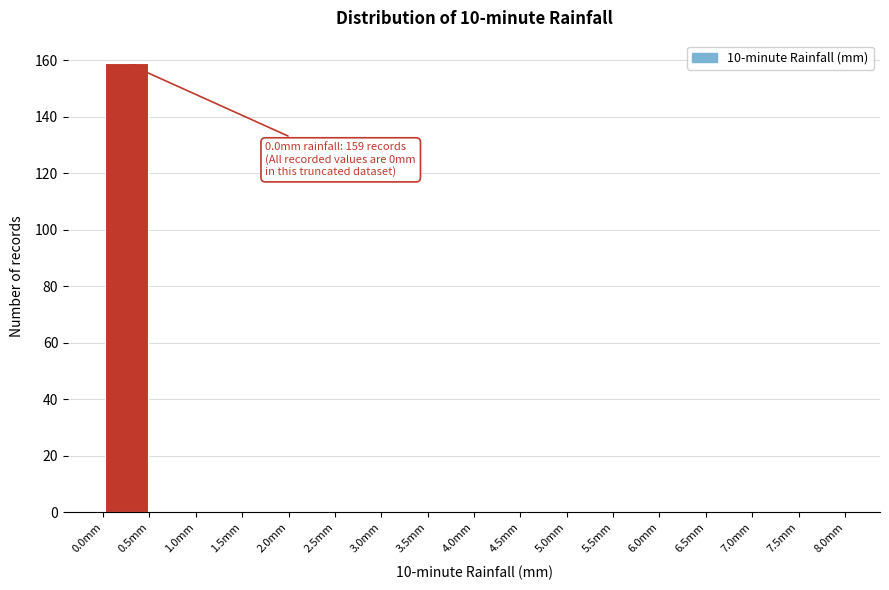

Over which range of the x-axis is the bar tallest?

0.0 to 0.5